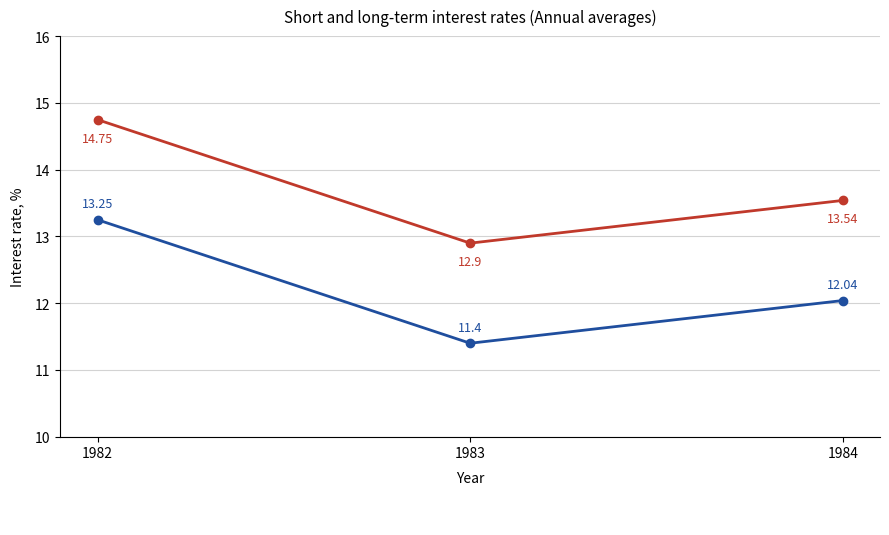

At which category is the sum across all series the highest?

1982